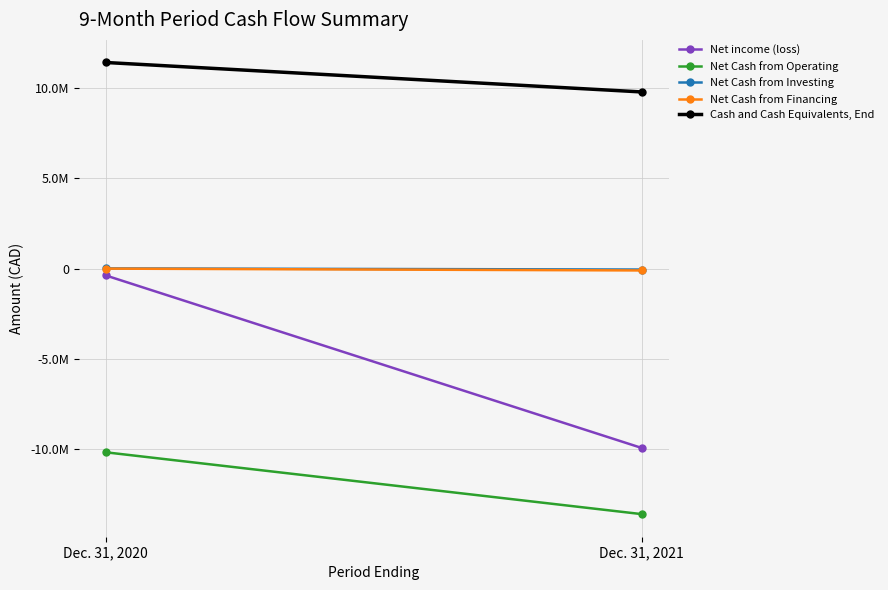

How many lines are shown in the chart?

5